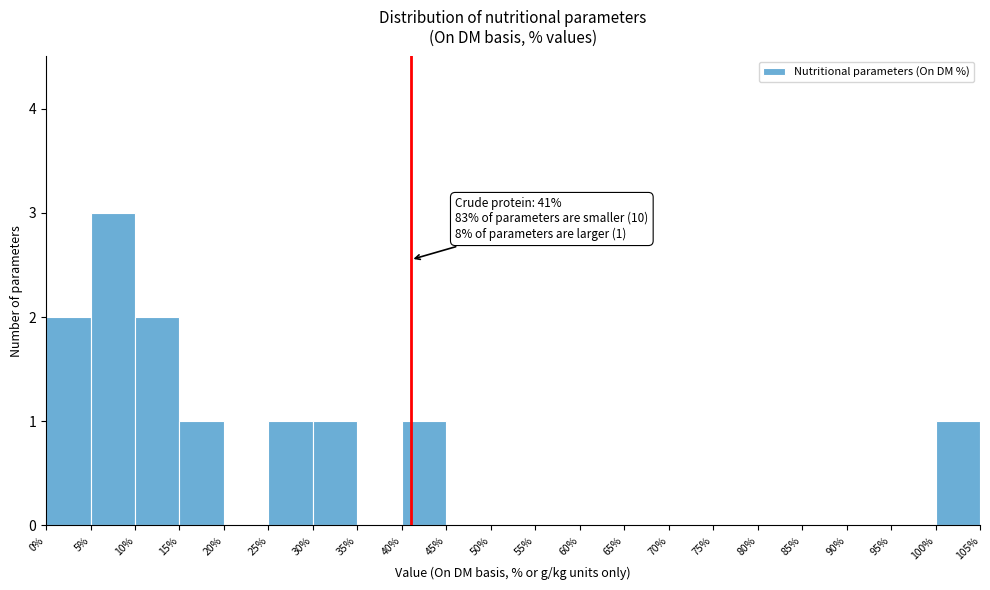

Which range on the x-axis has the tallest bar?

5% to 10%